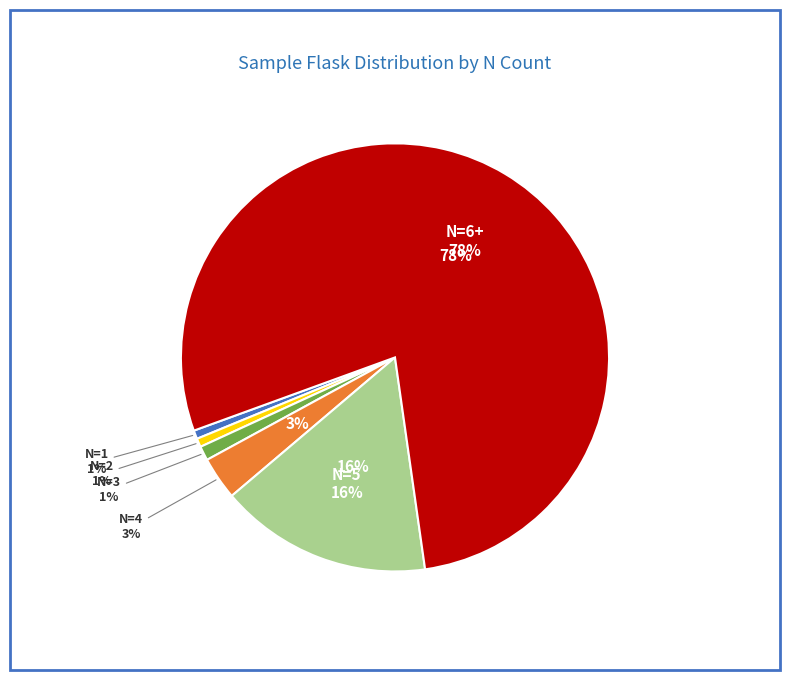

Is there a majority slice in this chart?

Yes